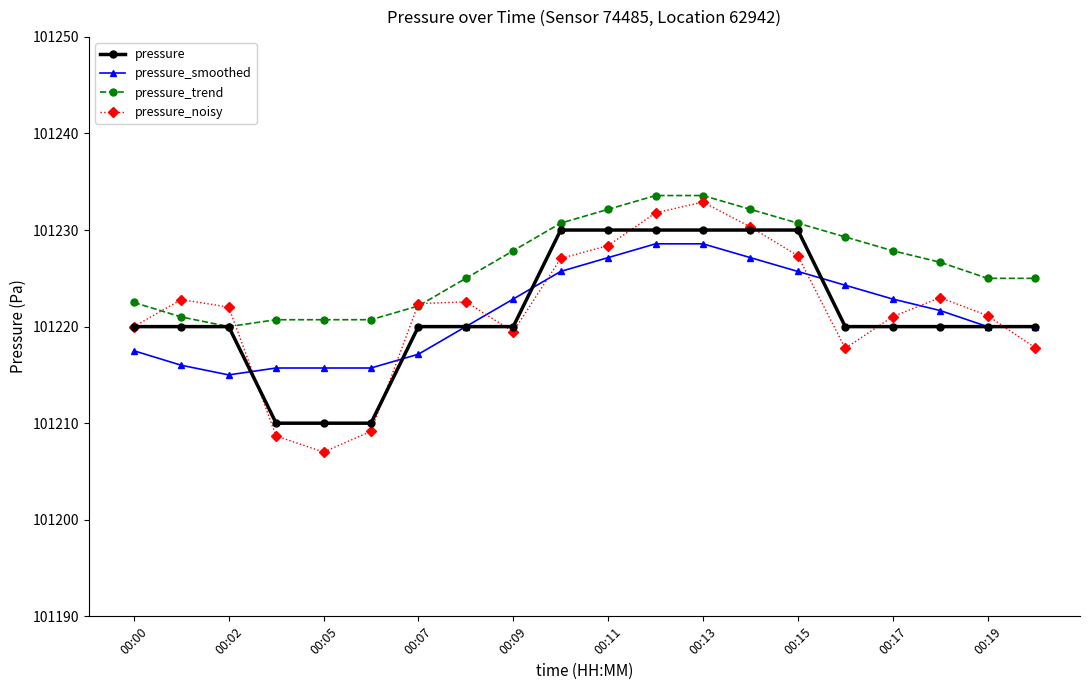

What are all the series names shown in the legend?

pressure, pressure_smoothed, pressure_trend, pressure_noisy